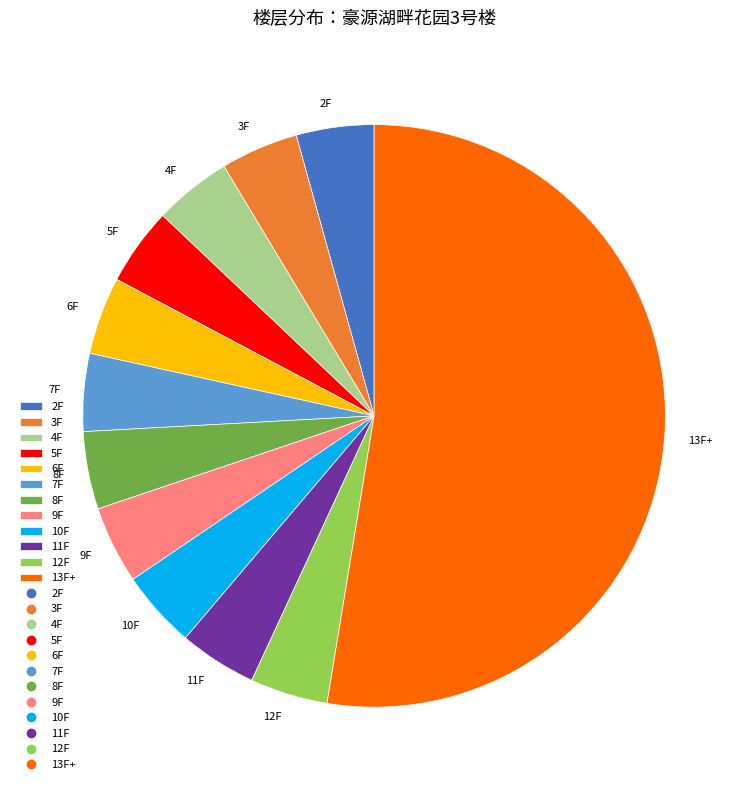

What is the ratio of the value at 3F to the value at 12F?

1.0